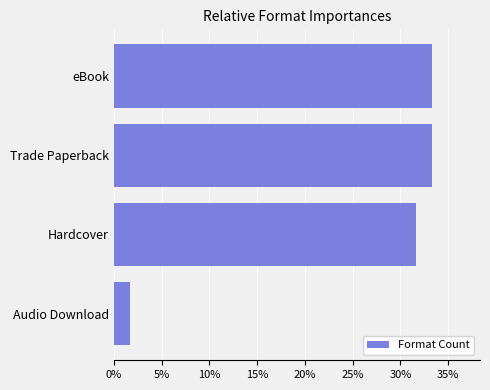

Are the bars horizontal?

Yes